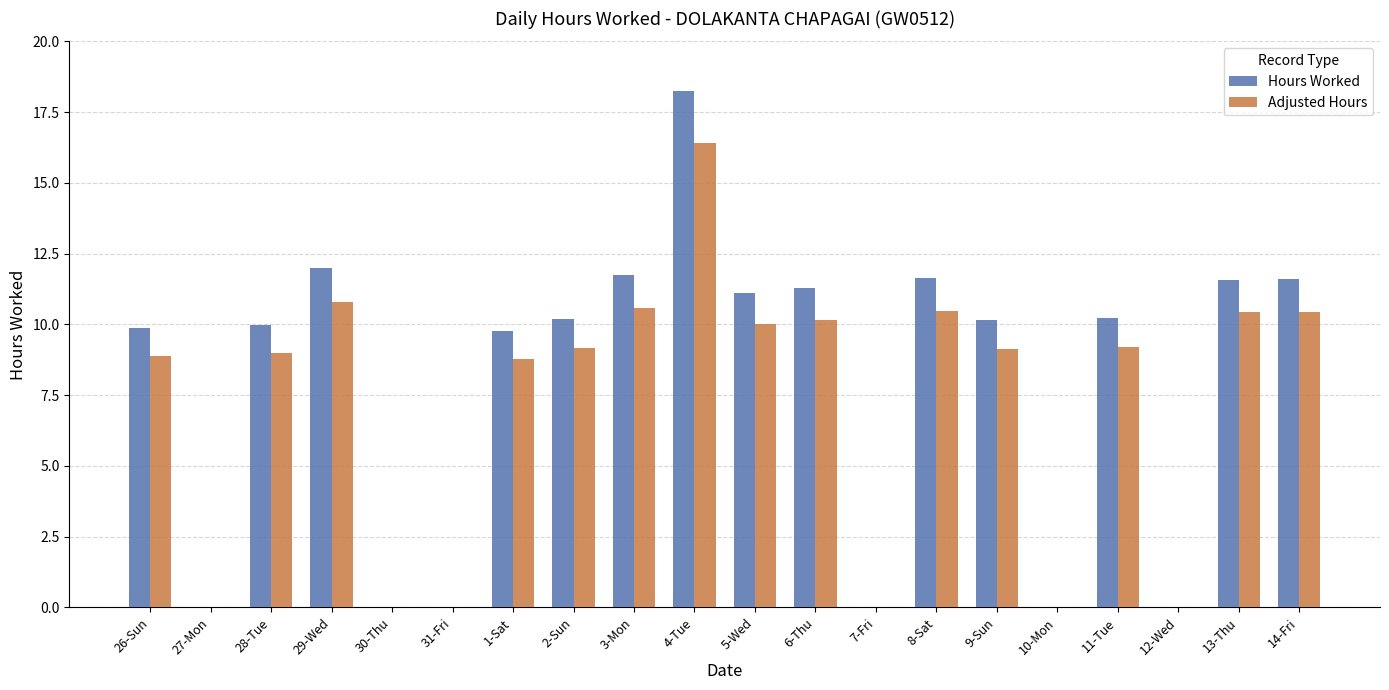

Is it true that Adjusted Hours equals 10.6 at 3-Mon?

True